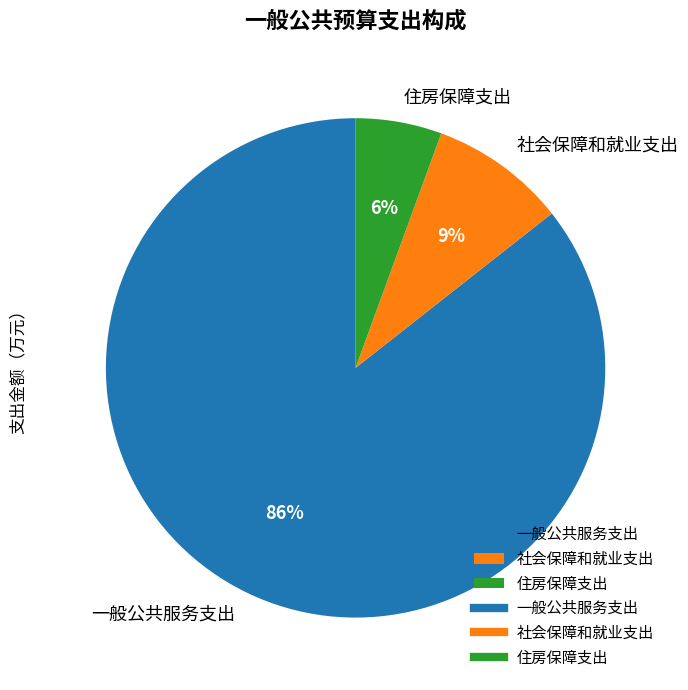

To the nearest percent, what is the combined percentage of 一般公共服务支出 and 住房保障支出?

91%